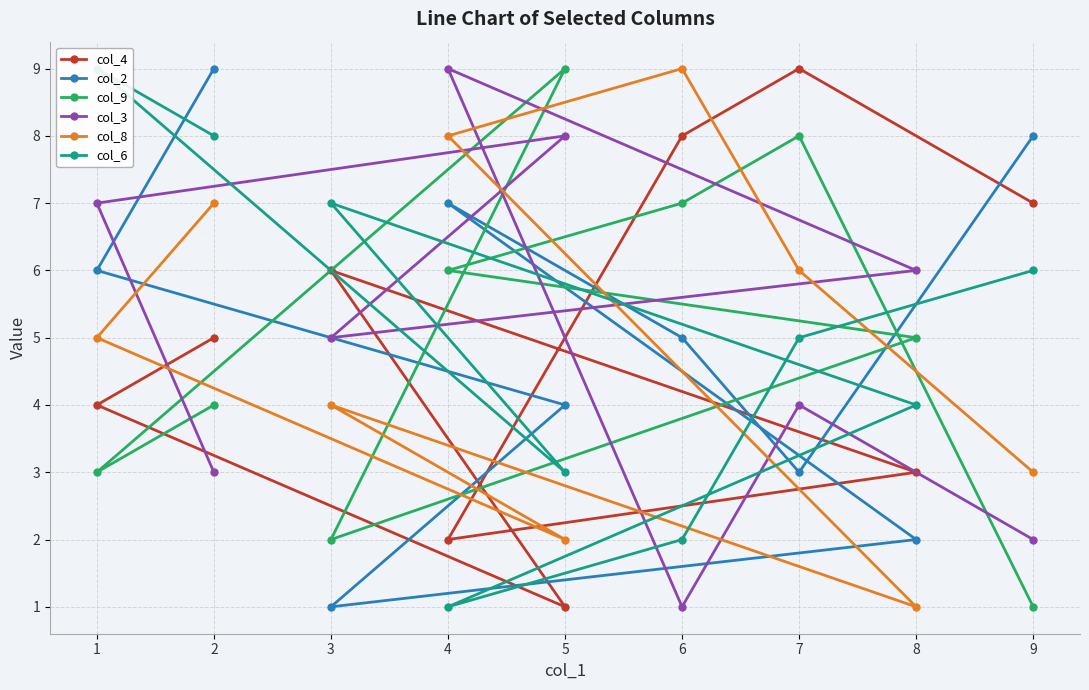

Is it true that col_8 equals 2 at 2?

False